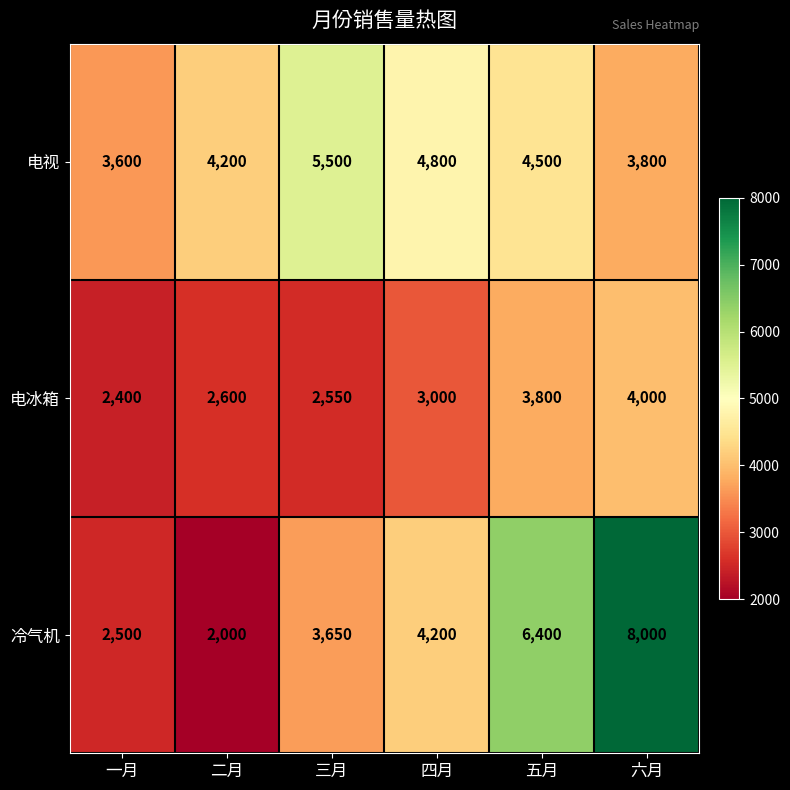

Is the value of 电视 at 三月 greater than the value of 电冰箱 at 一月?

Yes